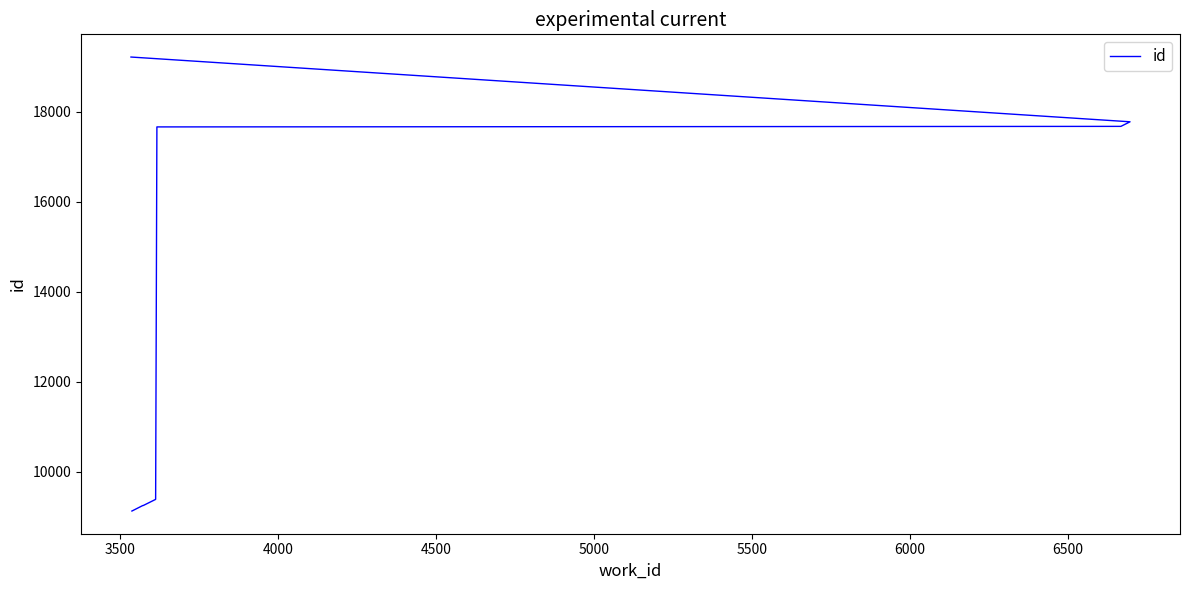

How many lines are shown in the chart?

1